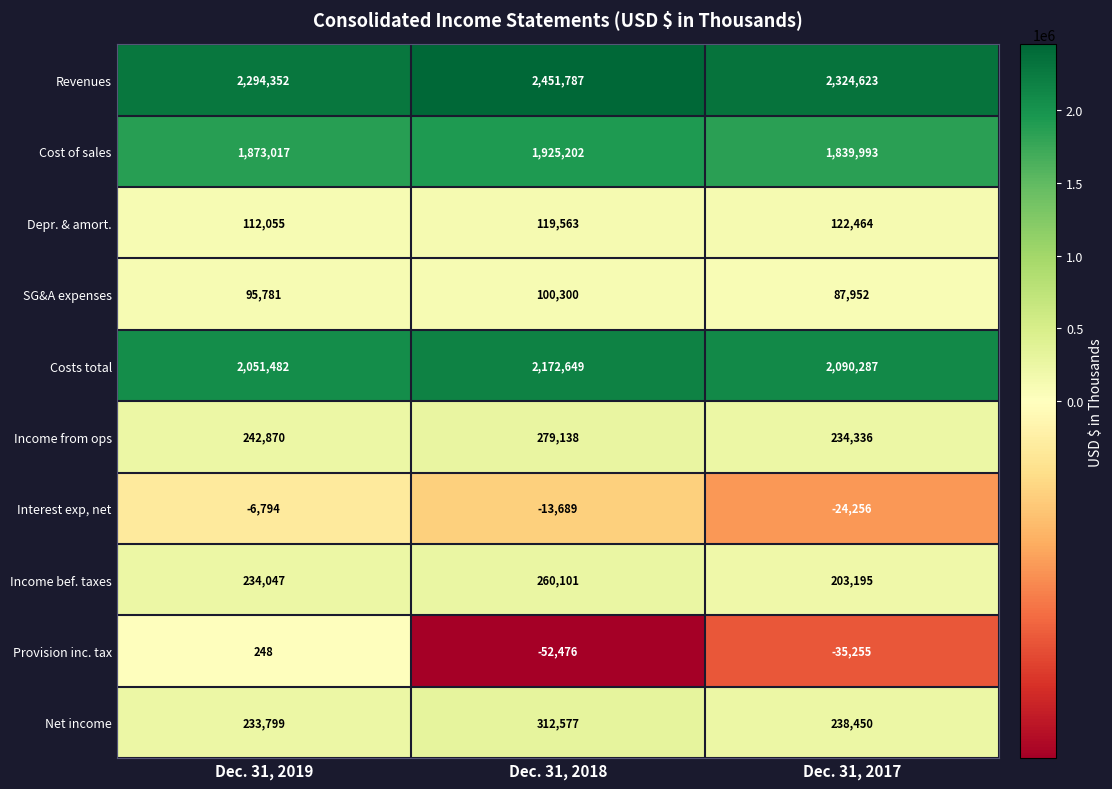

Where is Provision inc. tax nearest to the value -26114?

Dec. 31, 2017